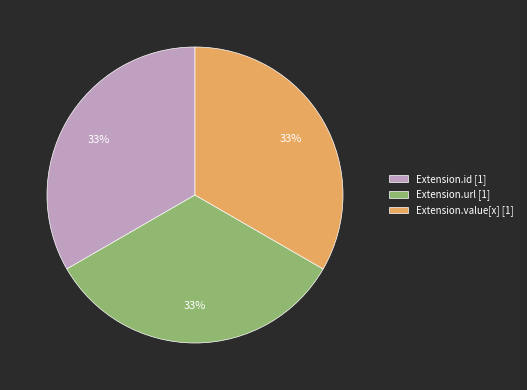

Is there any slice that represents more than half of the pie?

No